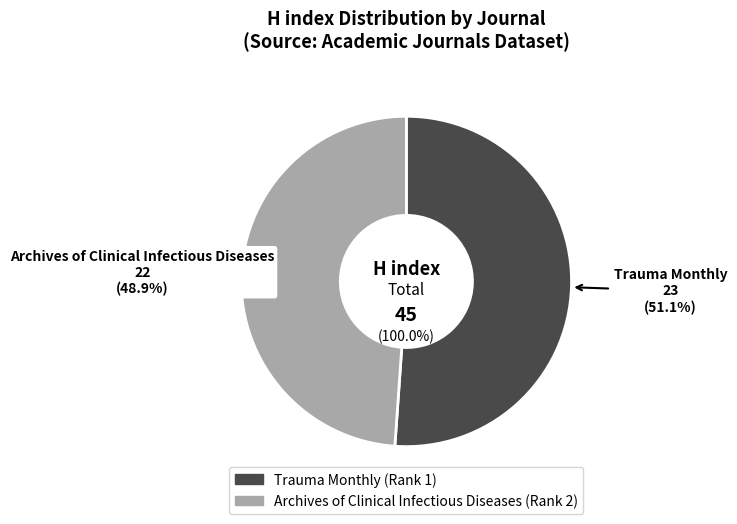

What is the majority slice?

Trauma Monthly